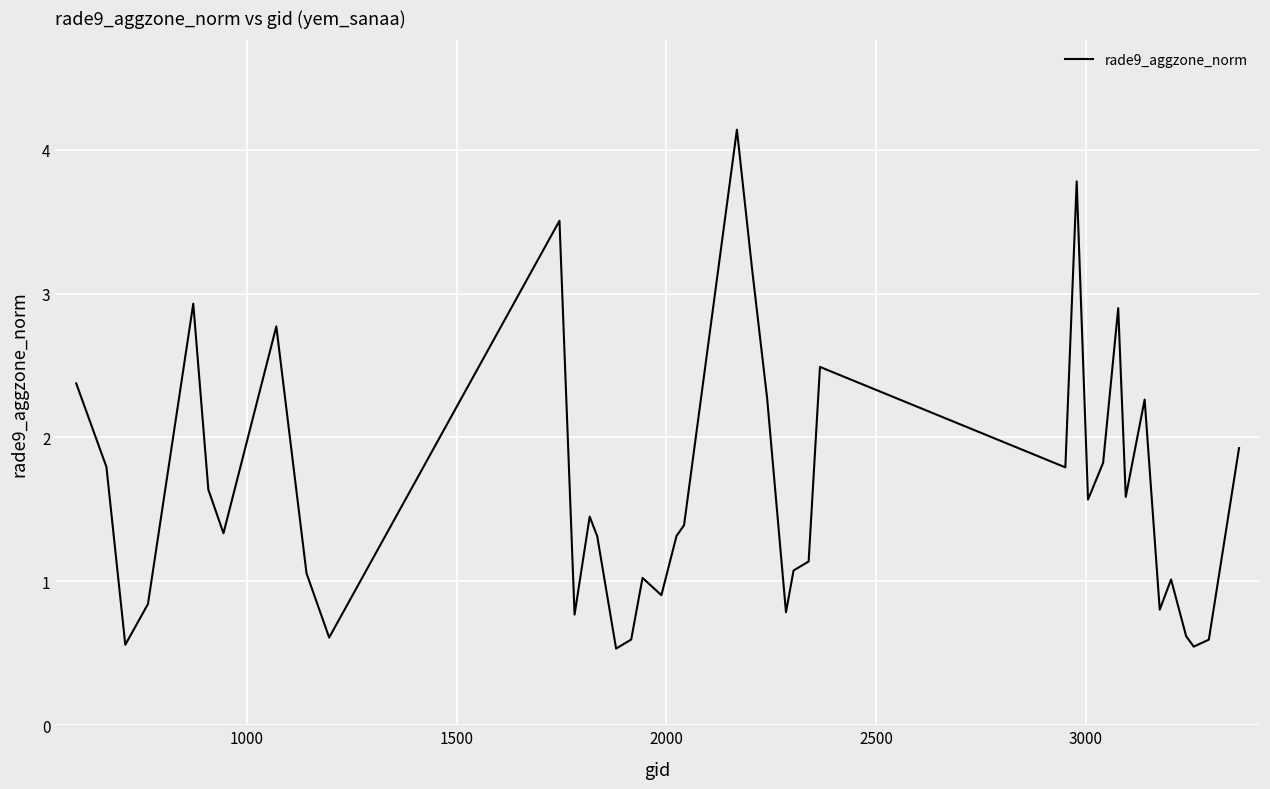

What is the smallest value displayed?

0.5